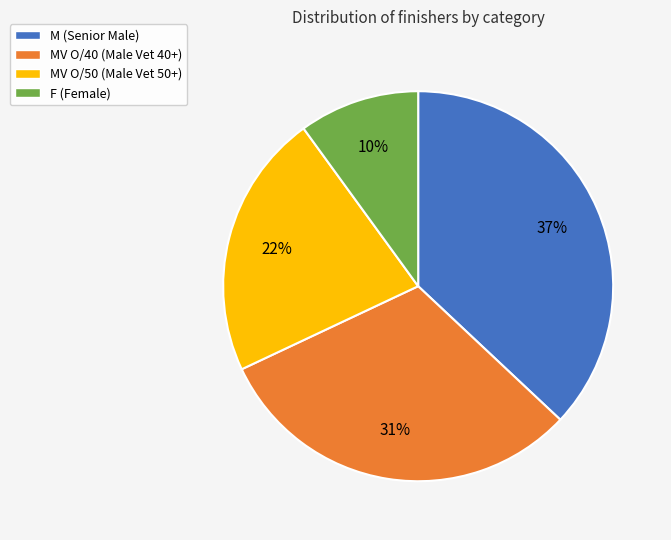

Is there any slice that represents more than half of the pie?

No